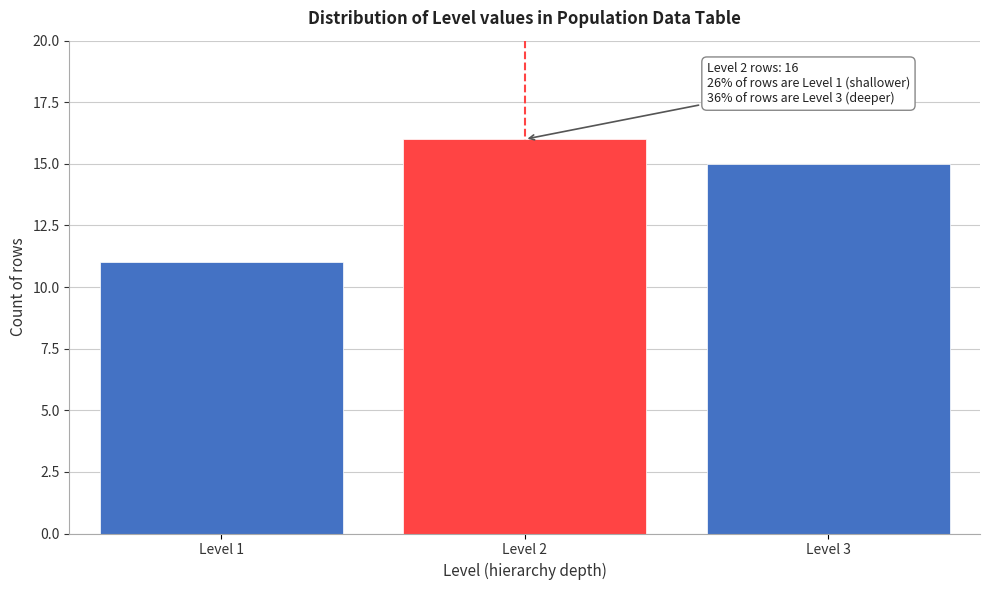

Reading right to left, what are all the values shown in this chart?

15	16	11